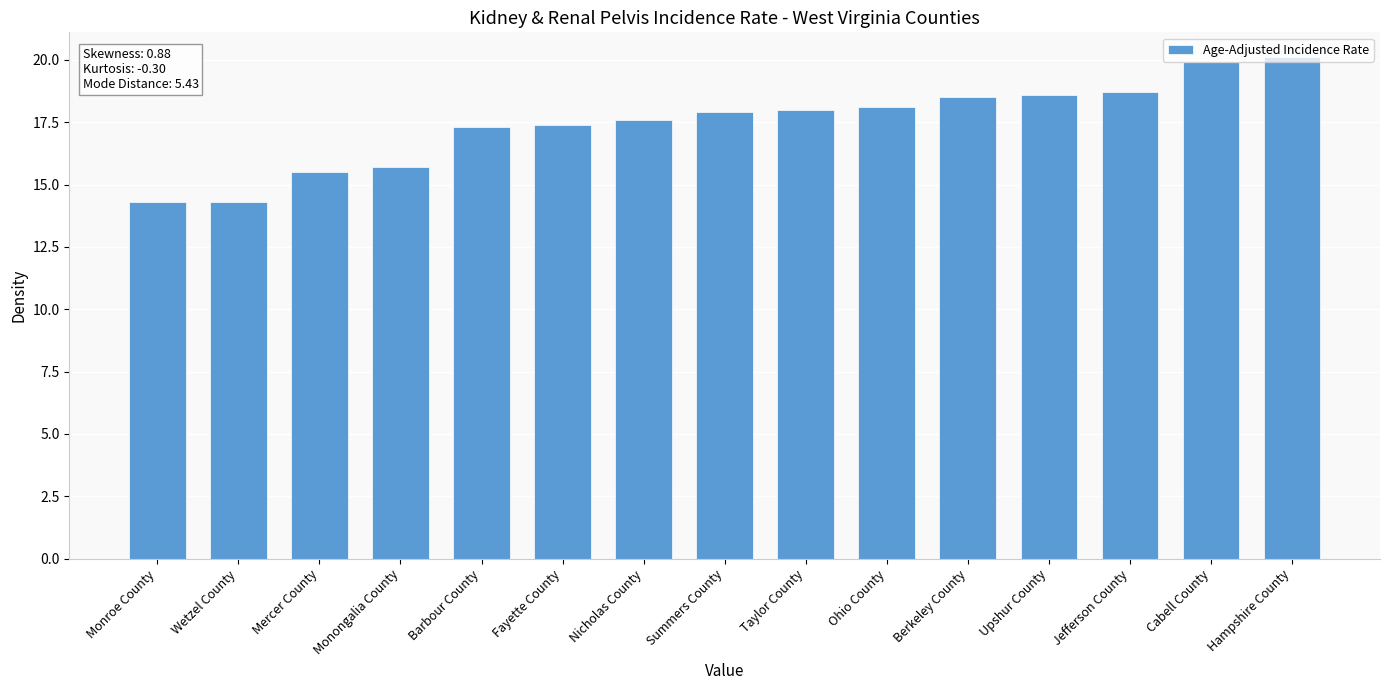

What is the minimum value shown in the chart?

14.3